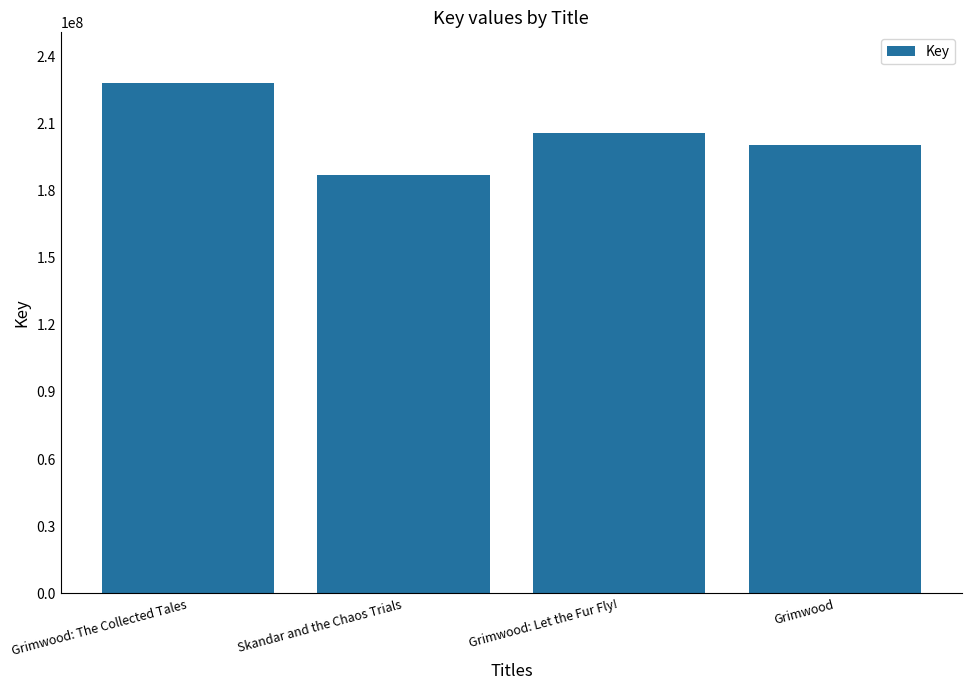

What is the value of the 3rd bar from the left?

205584996